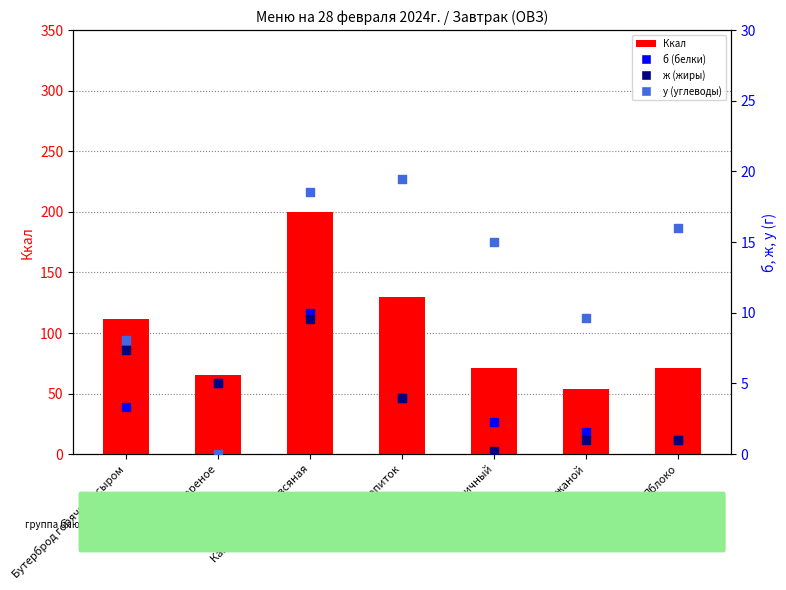

Which series has the largest total across all categories?

Ккал